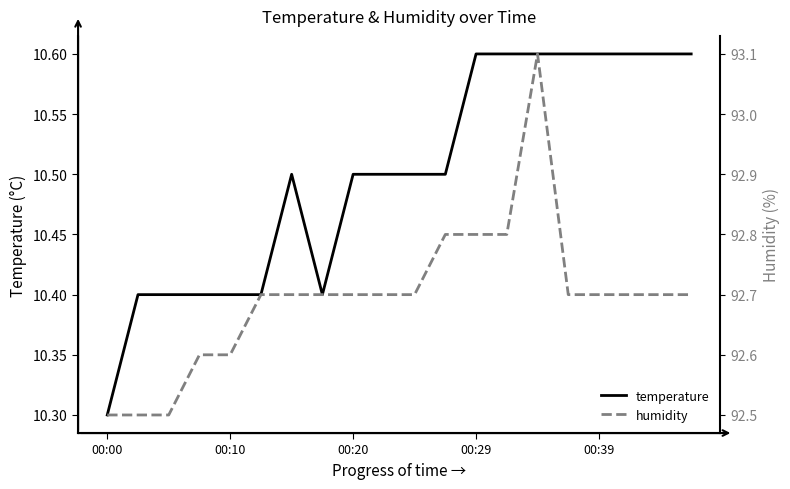

In humidity, how many points are higher than both neighbors (excluding endpoints)?

1